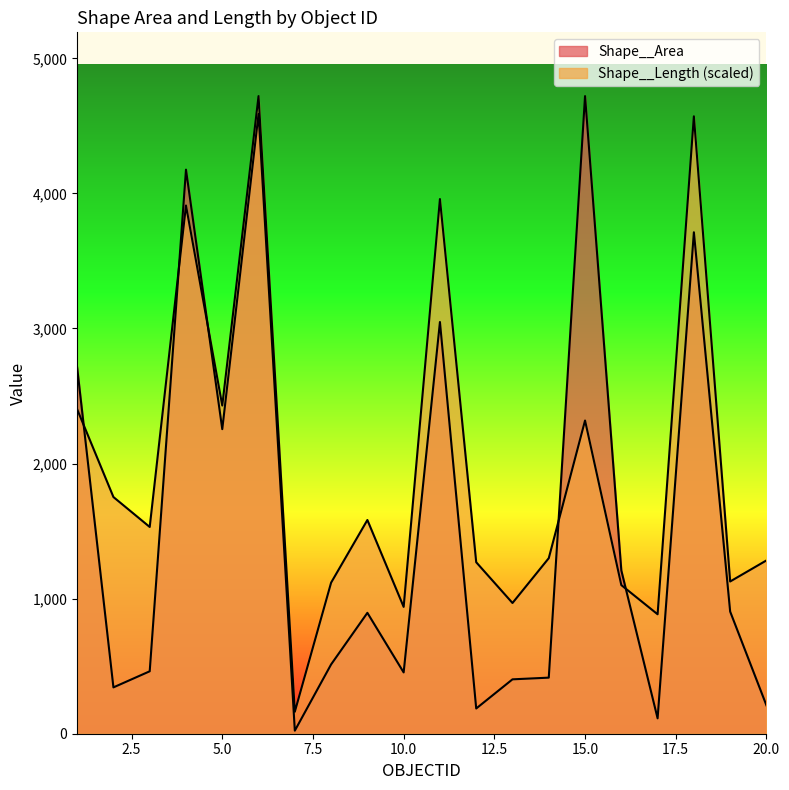

What is the difference between the second highest and second lowest values in the Shape__Area series?

4474.5